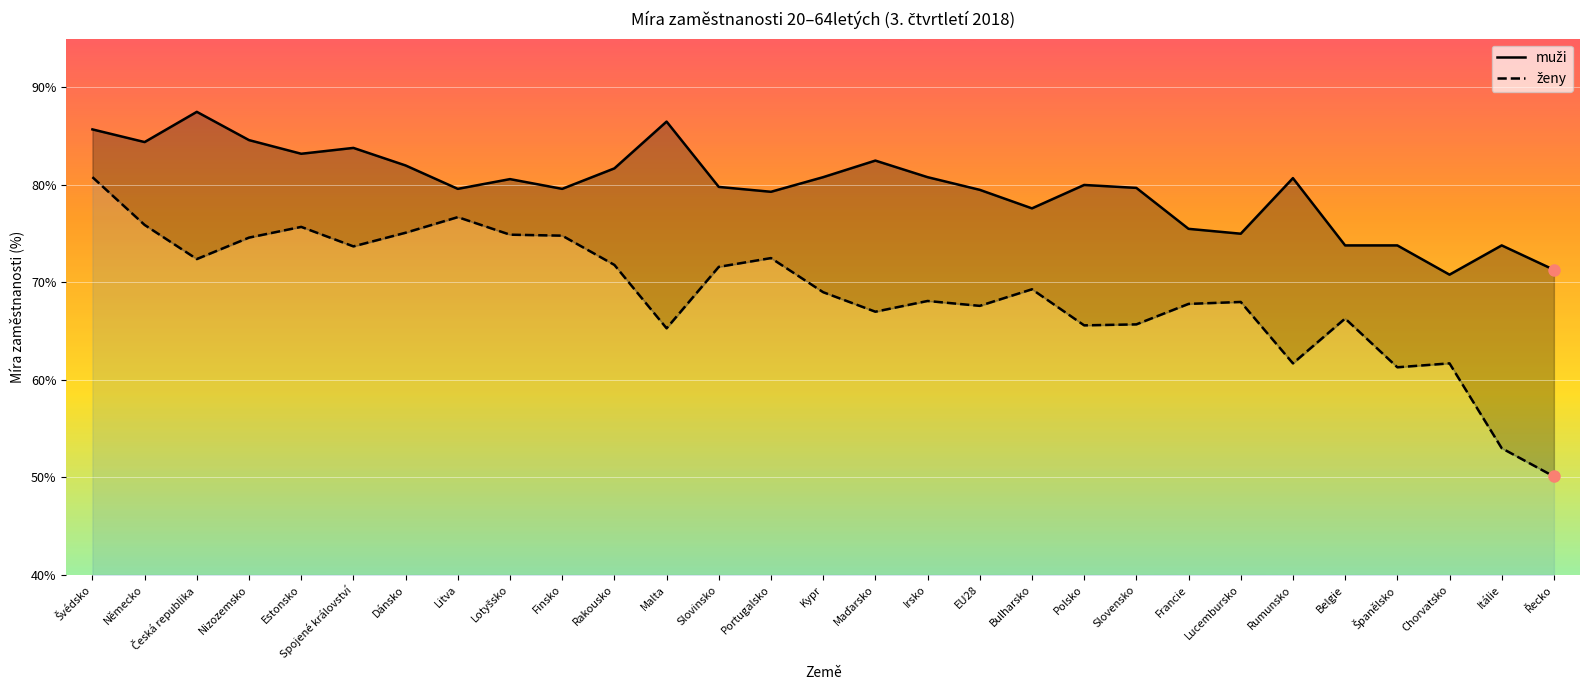

True or false: ženy and muži cross at least once.

False